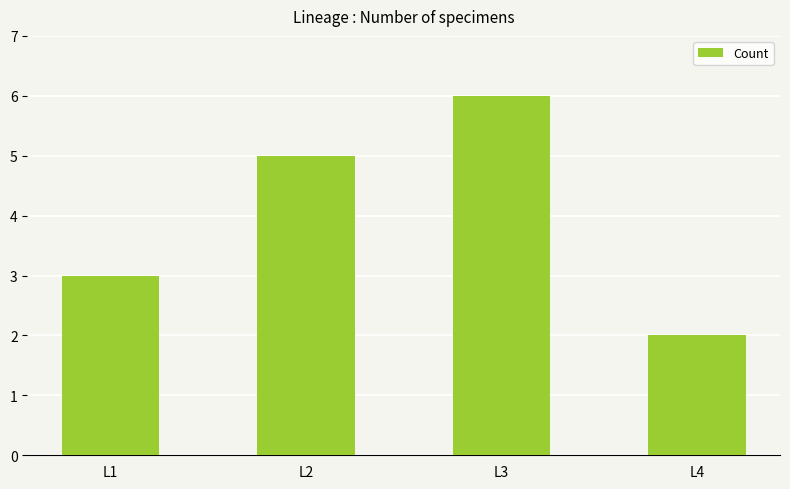

What is the sum of the values at L4 and L1?

5